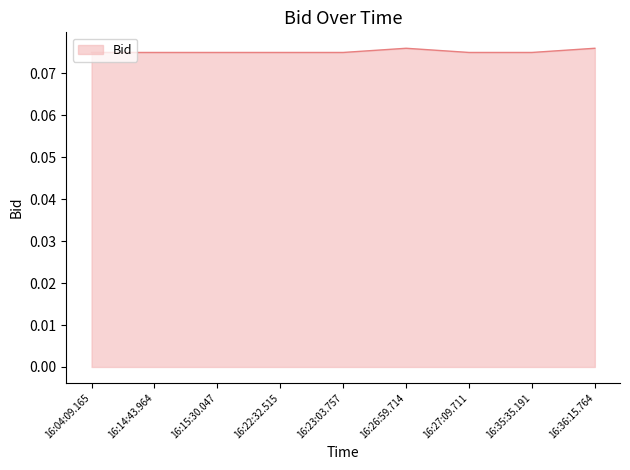

What position from the left is 16:35:35.191?

8